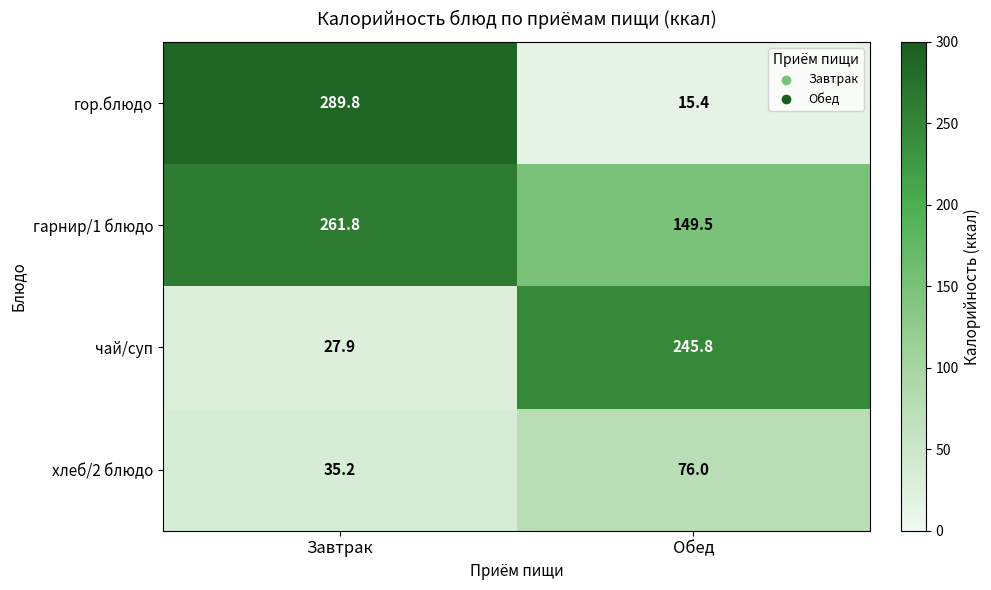

What is the spread (max minus min) of values at Завтрак?

261.9